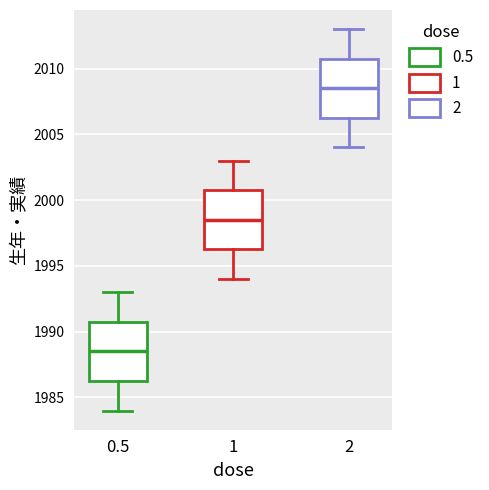

Reading left to right, transcribe this box plot: for each box, give where its median line is, the range the box spans, and where its two whiskers end, as read against the y-axis. The values are not printed on the chart, so give them approximately, as read against the axis.

0.5: median 1988.5, box 1986.5 to 1991.0, whiskers 1984.0 to 1993.0
1: median 1998.5, box 1996.5 to 2001.0, whiskers 1994.0 to 2003.0
2: median 2008.5, box 2006.5 to 2011.0, whiskers 2004.0 to 2013.0